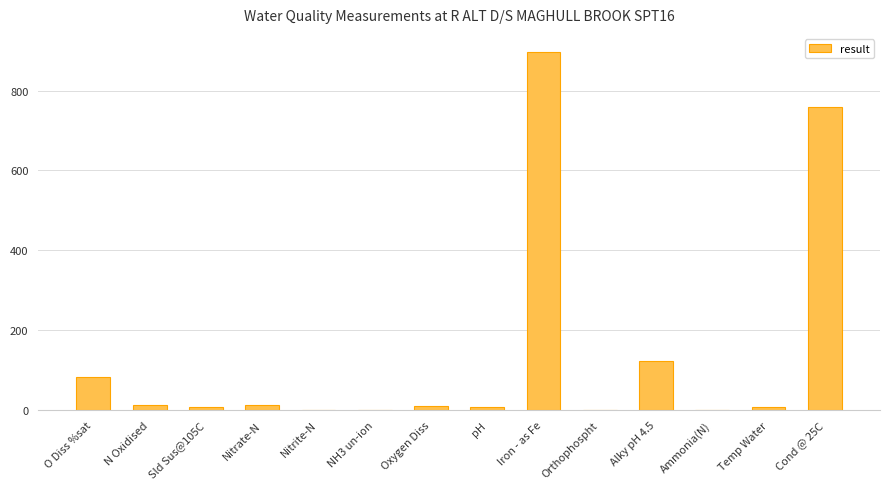

What is the greatest value displayed?

897.0